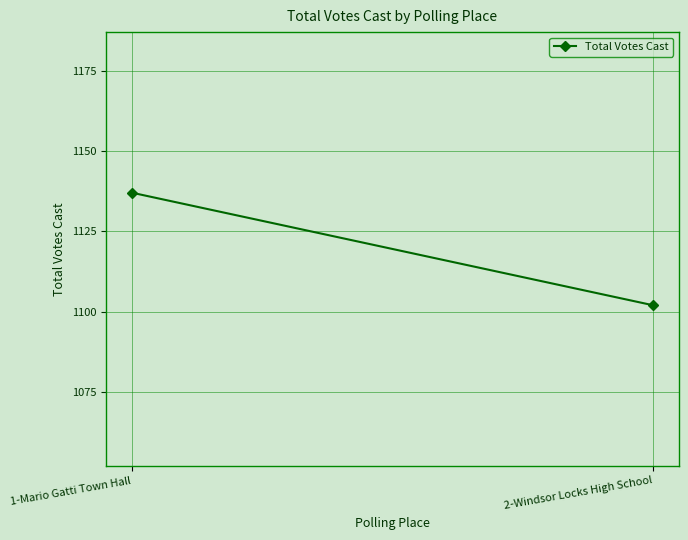

Which category has the highest value across all series?

1-Mario Gatti Town Hall